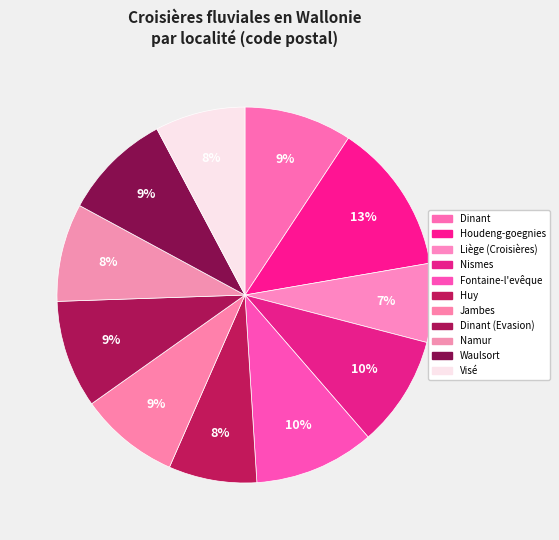

What is the largest slice in the pie chart?

Houdeng-goegnies